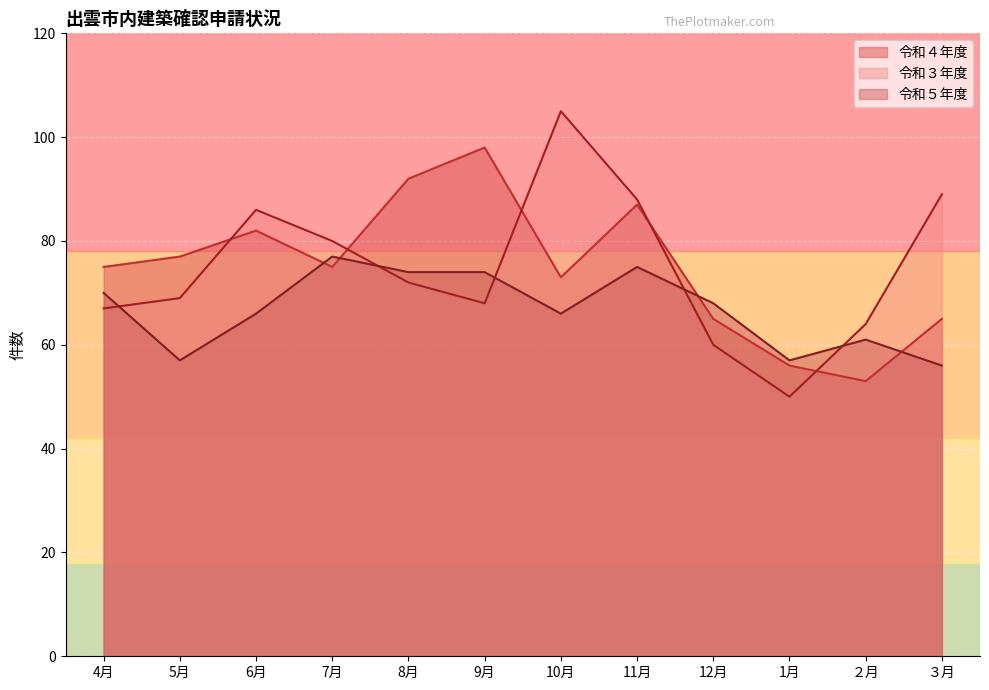

Which series has the widest spread of values?

令和３年度